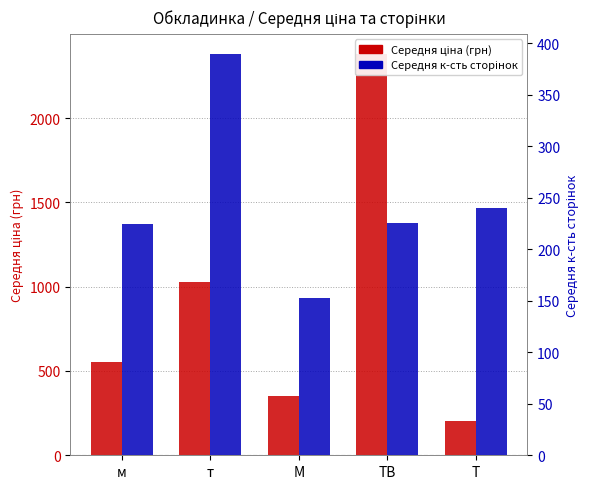

The Середня к-сть сторінок series shows 240.0 at Т. True or false?

True